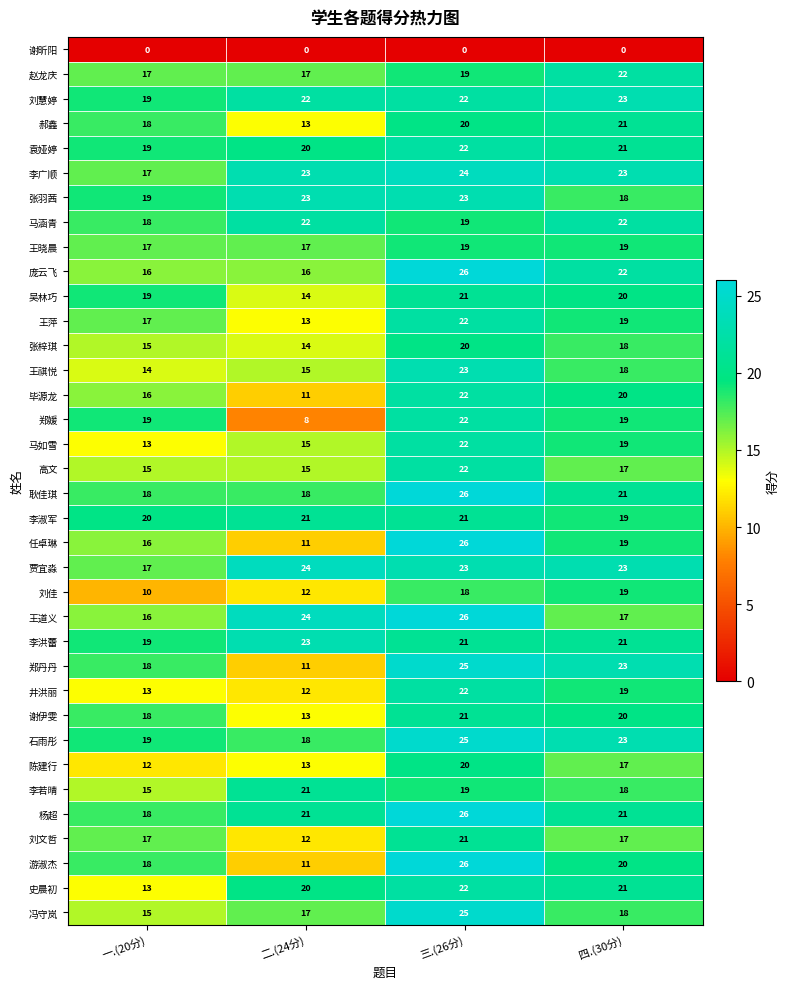

What is the spread (max minus min) of values at 三.(26分)?

26